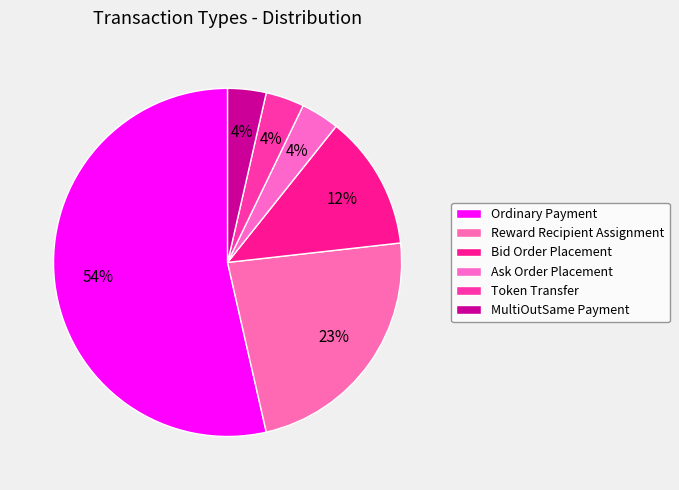

Count the number of slices in the pie.

6